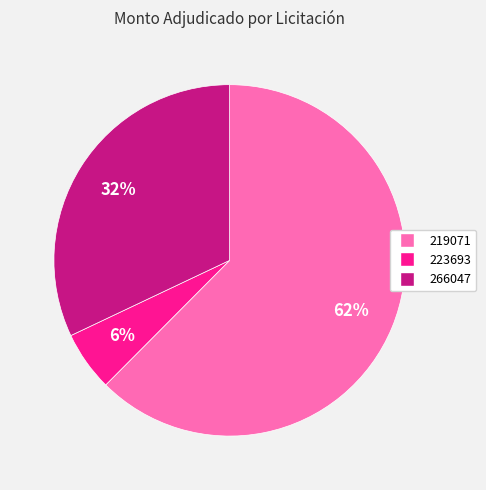

Is there any slice that represents more than half of the pie?

Yes